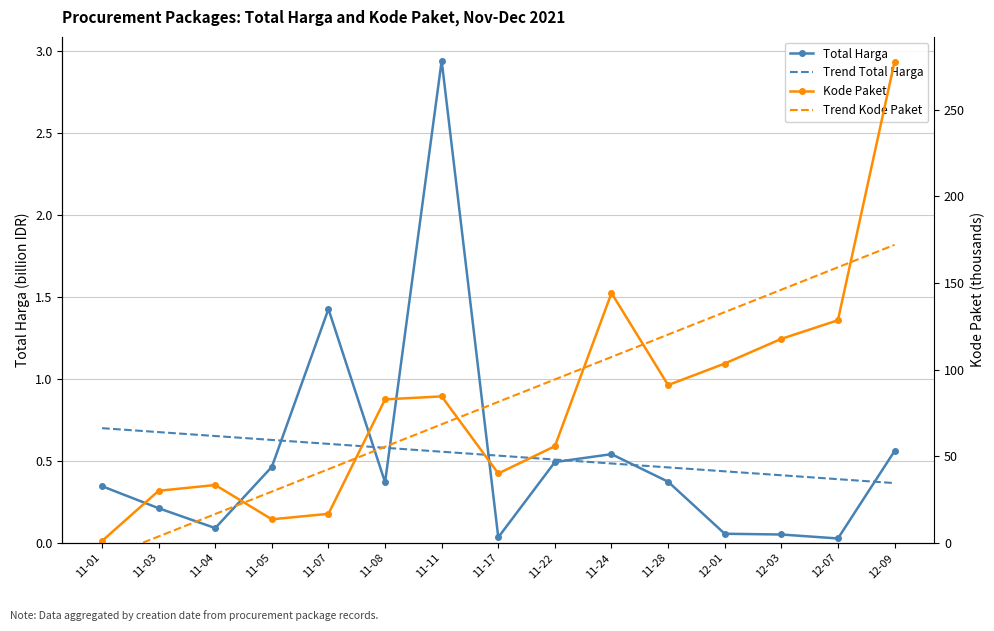

How many data points does each series have?

15